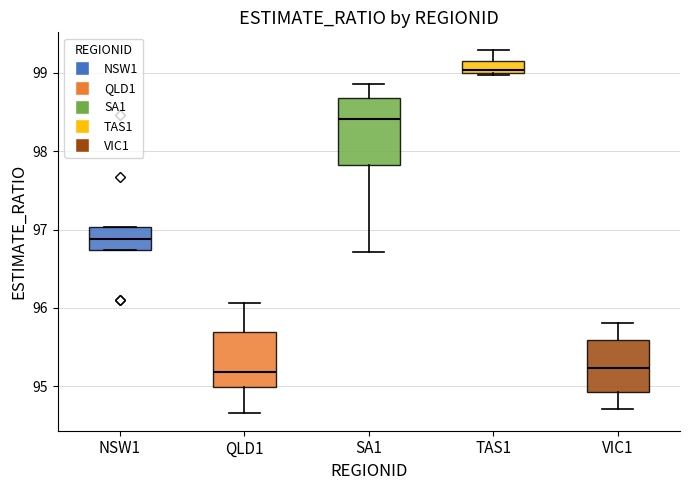

Reading left to right, read every box against the y-axis: the position of its median line, the range the box covers, and the ends of its whiskers. The values are not printed on the chart, so give them approximately, as read against the axis.

NSW1: median 96.9, box 96.7 to 97.0, whiskers 96.7 to 97.0
QLD1: median 95.2, box 95.0 to 95.7, whiskers 94.7 to 96.1
SA1: median 98.4, box 97.8 to 98.7, whiskers 96.7 to 98.9
TAS1: median 99.0 (just above the box's lower edge), box 99.0 to 99.2, whiskers 99.0 to 99.3
VIC1: median 95.2, box 94.9 to 95.6, whiskers 94.7 to 95.8